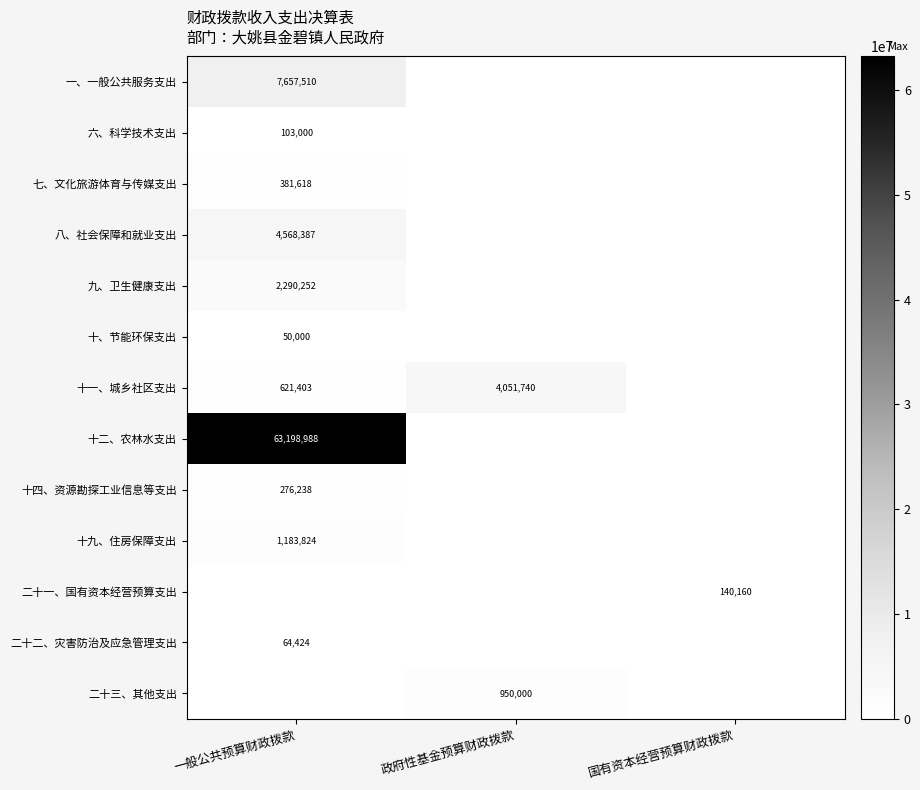

What is the total value across all series at 国有资本经营预算财政拨款?

140160.2